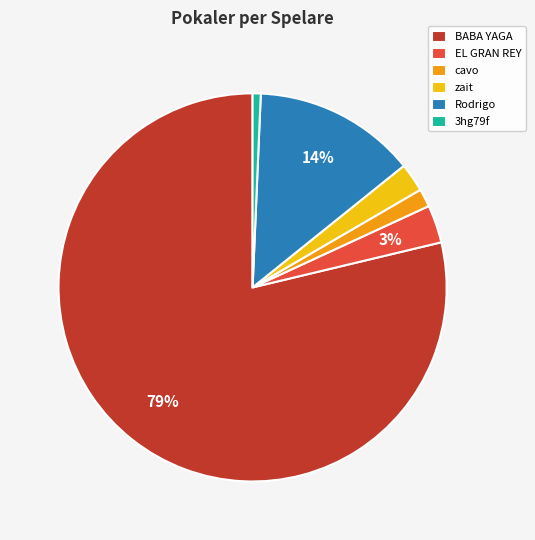

Between BABA YAGA and EL GRAN REY, which is larger?

BABA YAGA